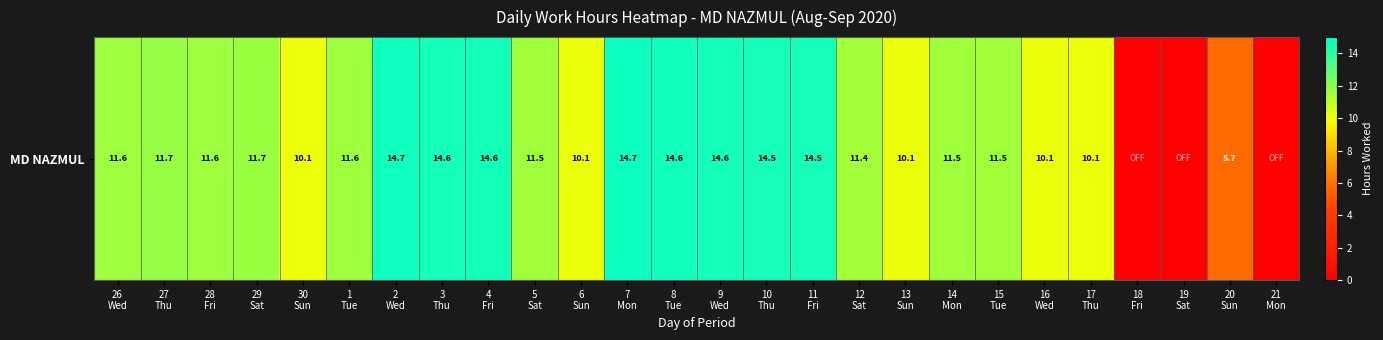

Count the number of data series in this chart.

1